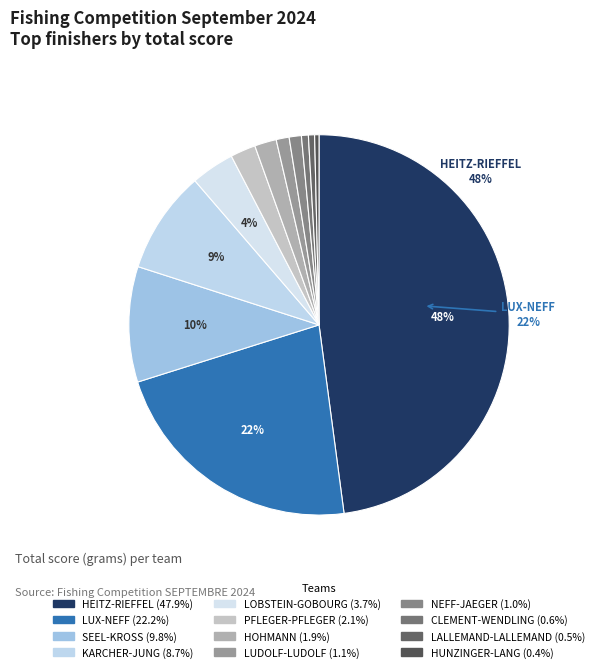

How many segments does this pie chart have?

12